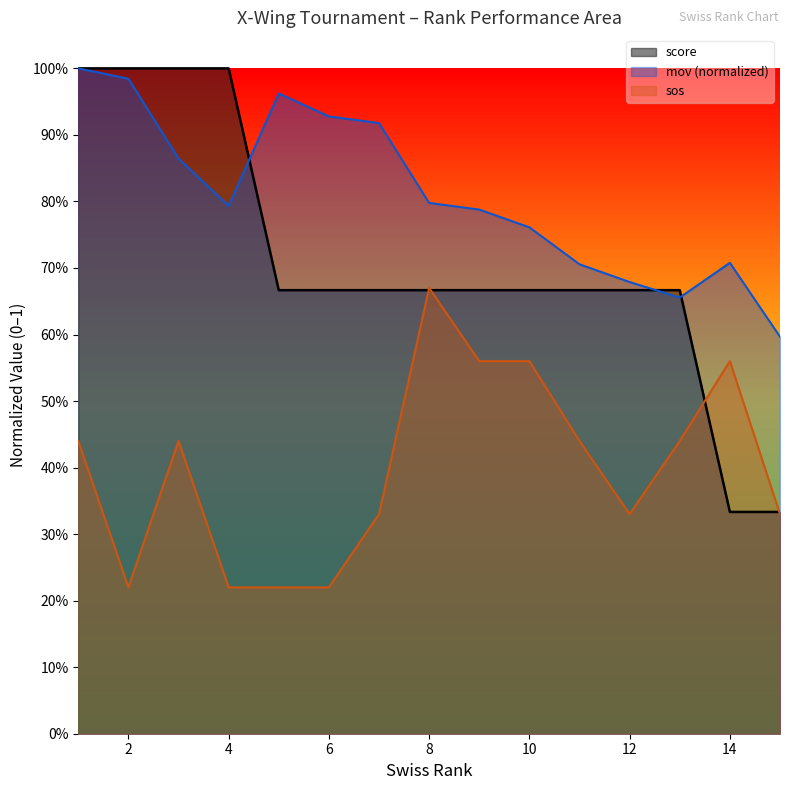

The value of sos at 12 is 0.3. True or false?

True